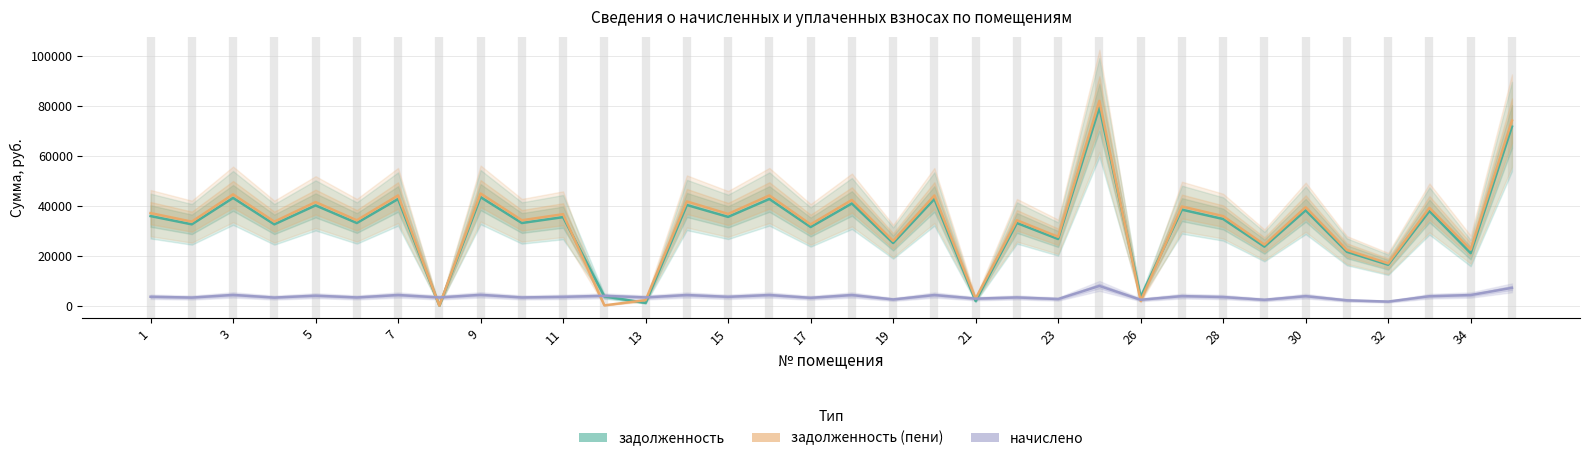

What is the difference between the начислено values at 21 and 27?

943.0